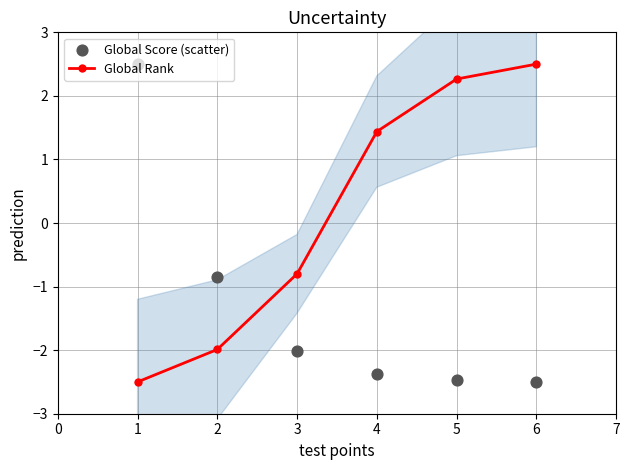

True or false: Global Rank has more than 2 points higher than both neighbors.

False